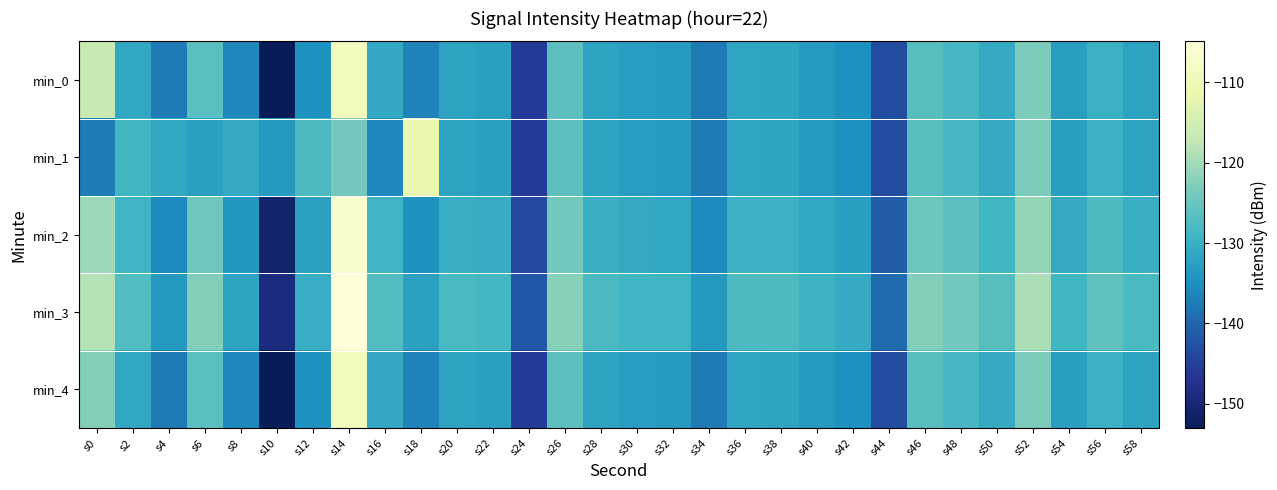

Which series has the largest total across all categories?

min_3